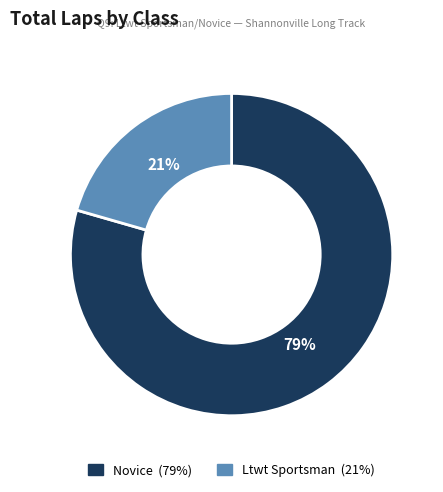

How many segments does this pie chart have?

2